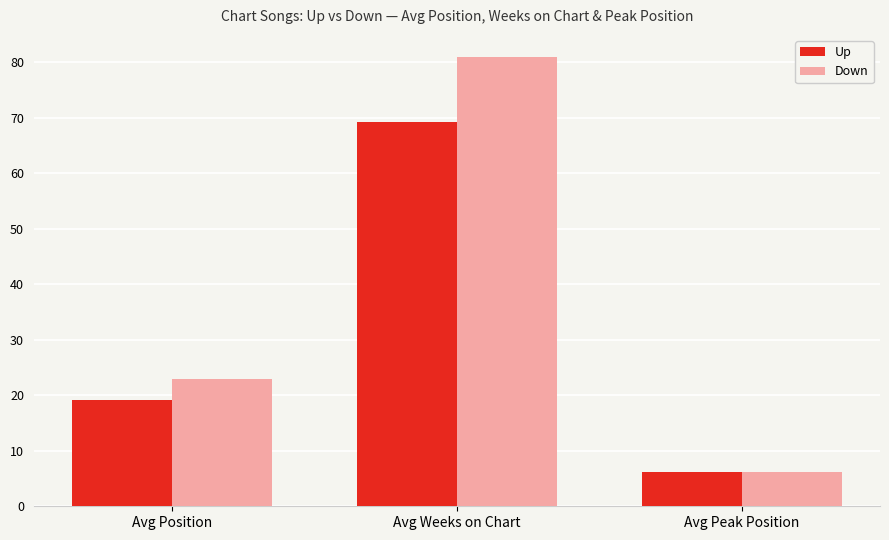

Which series changed the most between Avg Weeks on Chart and Avg Peak Position?

Down